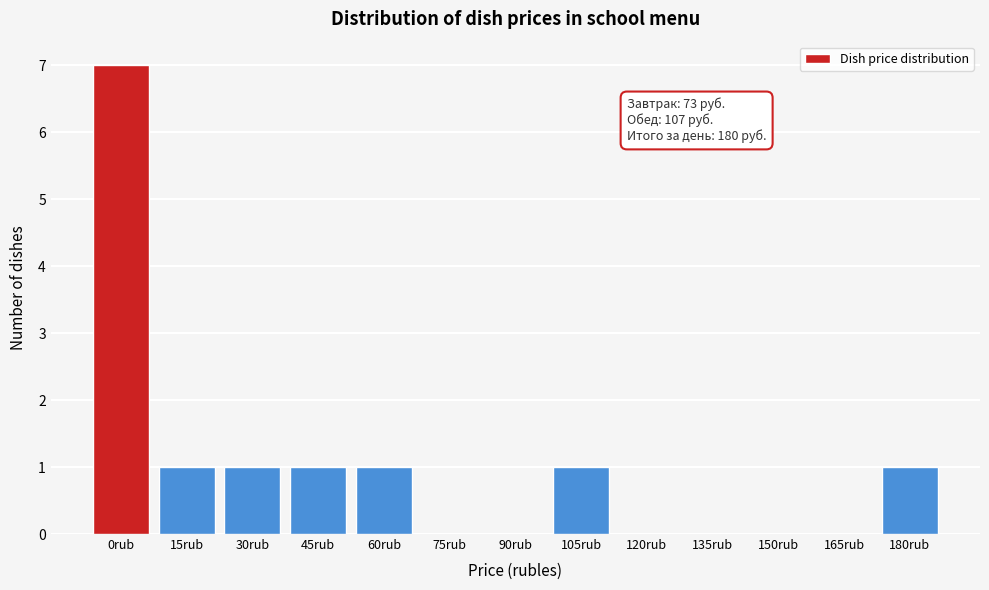

Reading left to right, transcribe all the data shown in this chart.

0rub=7	15rub=1	30rub=1	45rub=1	60rub=1	75rub=0	90rub=0	105rub=1	120rub=0	135rub=0	150rub=0	165rub=0	180rub=1